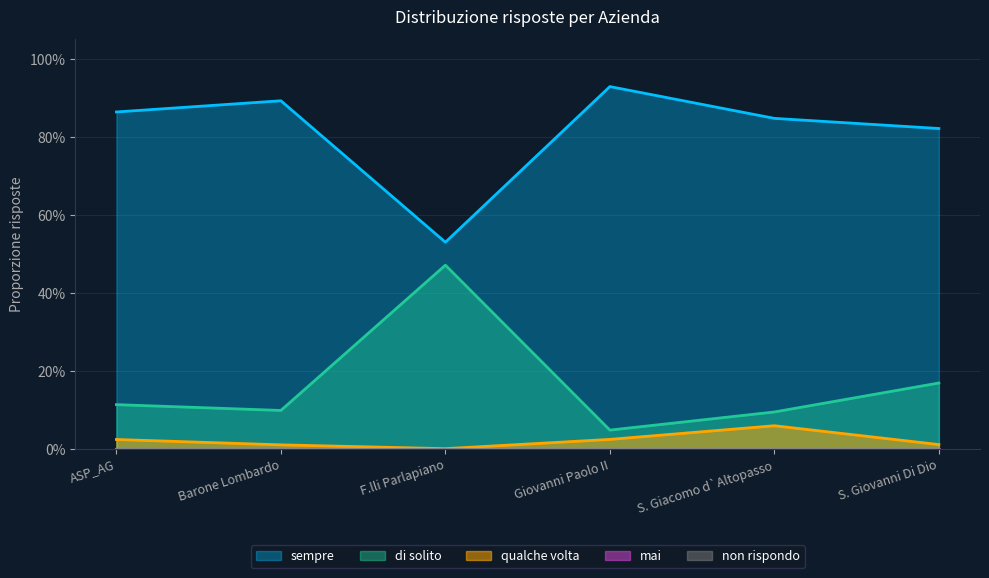

List the series in order of their overall mean, lowest first.

qualche volta, di solito, sempre